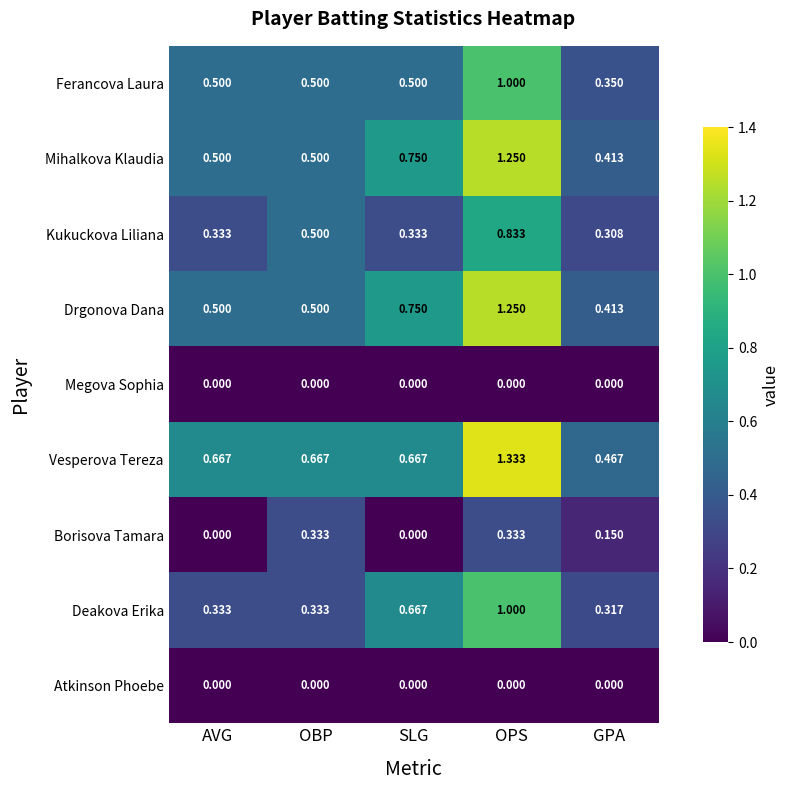

How many distinct data groups are displayed?

9